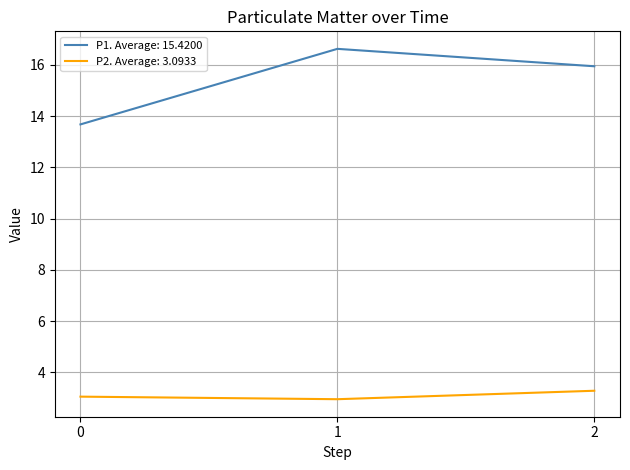

Which series has the largest range (max minus min)?

P1. Average: 15.4200